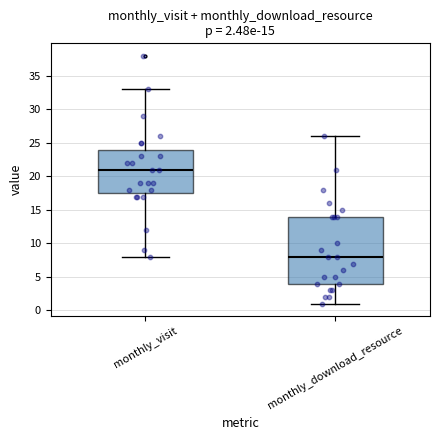

Which box has the highest median line?

monthly_visit